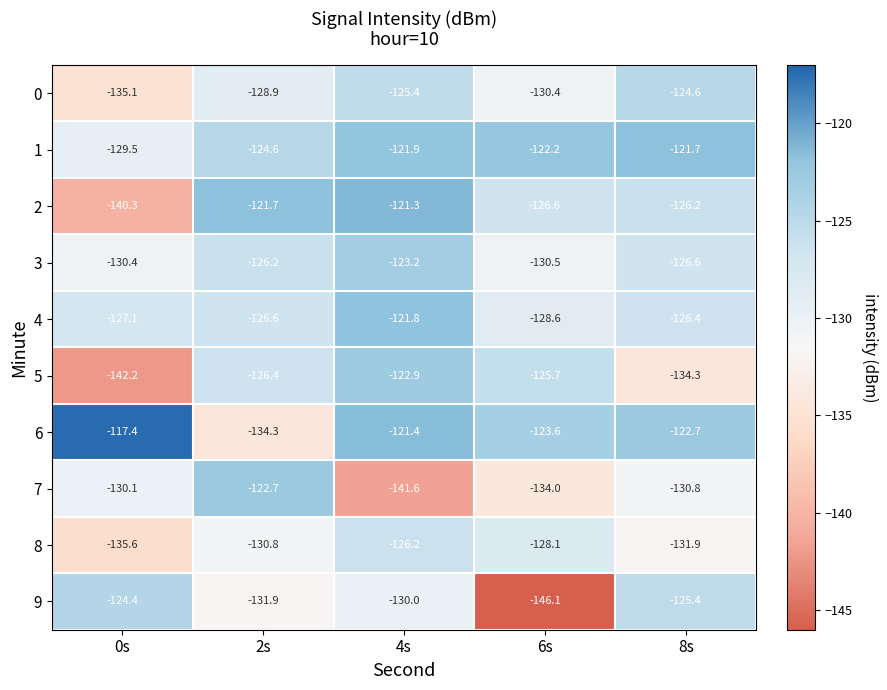

The 0 series shows -224.4 at 4s. True or false?

False